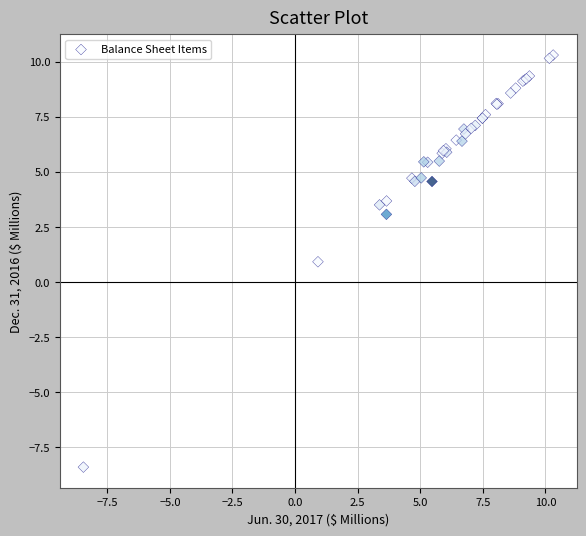

What Y value in the scatter plot is closest to 0?

0.9